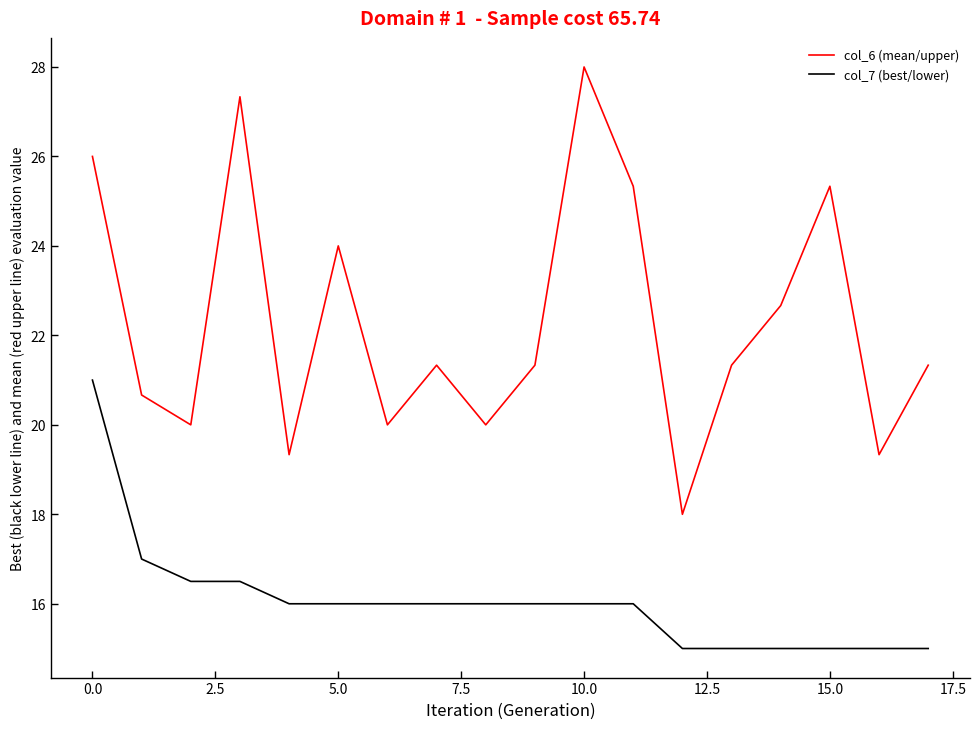

Rank the series by their average value, from highest to lowest.

col_6 (mean/upper), col_7 (best/lower)